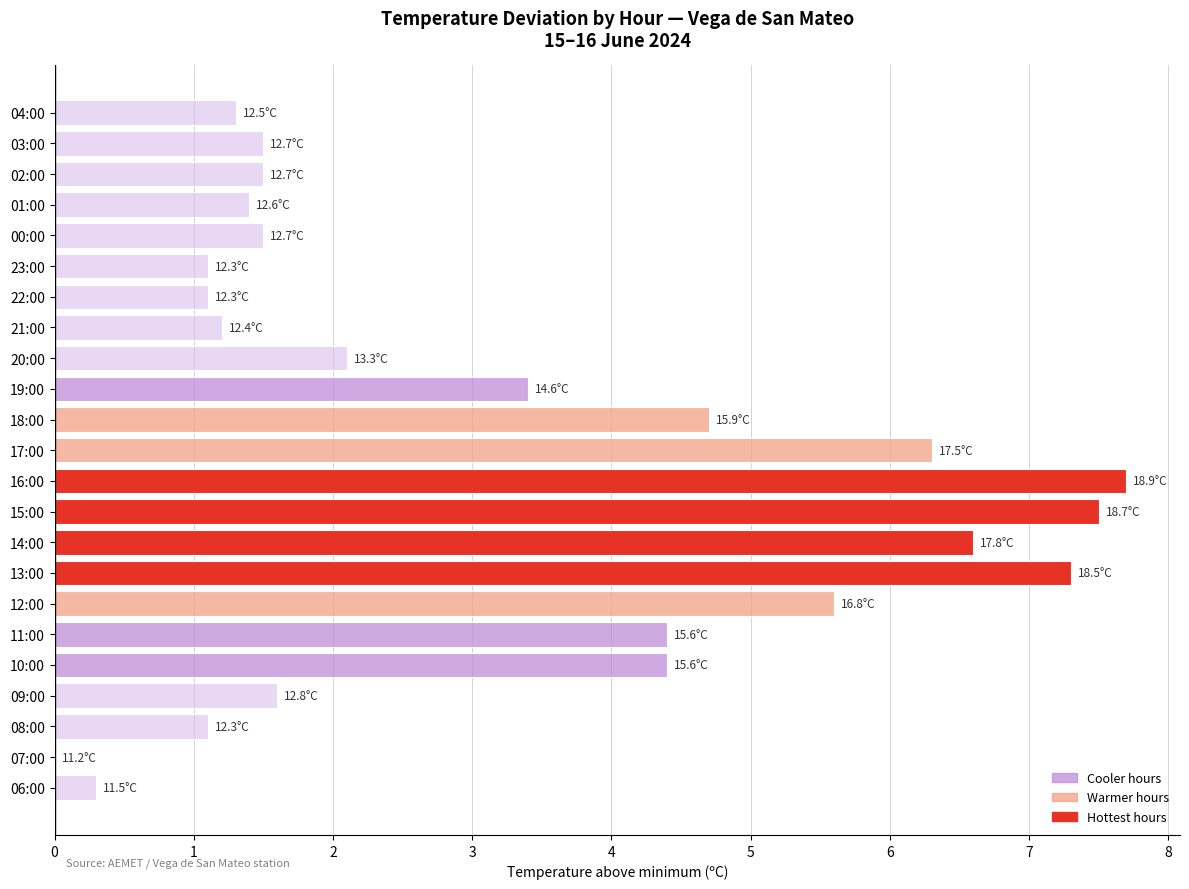

Are the bars horizontal?

Yes